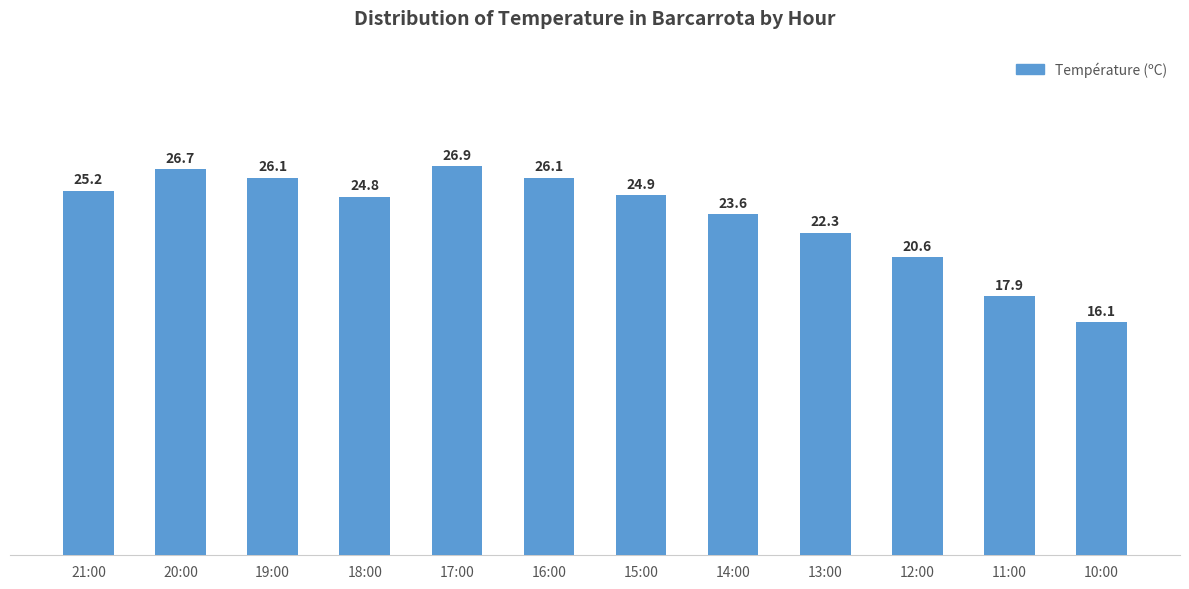

What is the greatest value displayed?

26.9